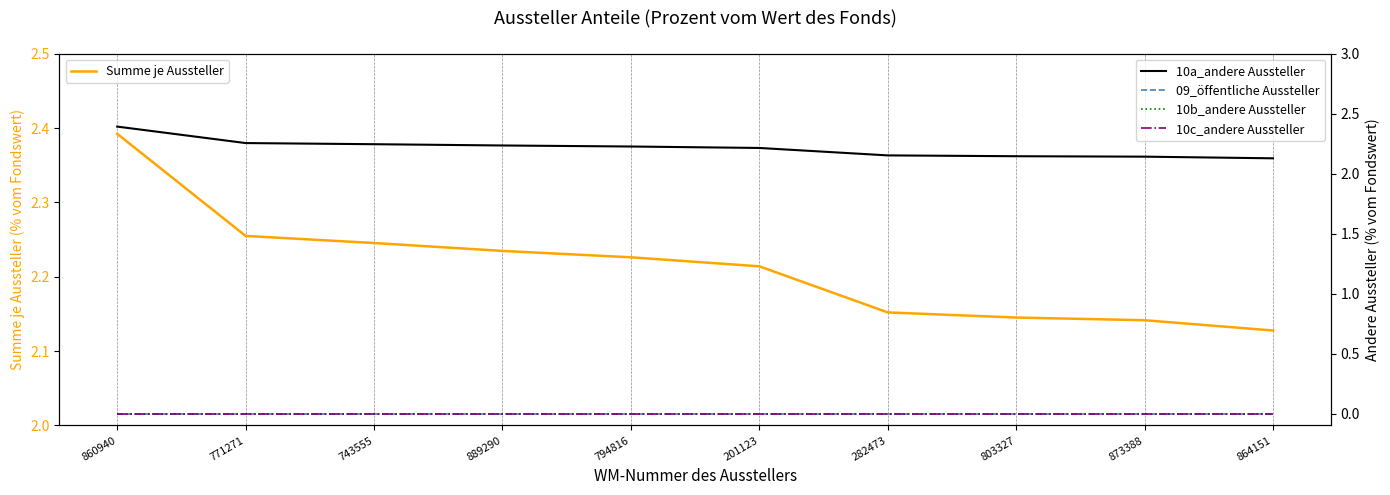

What is the value of the 10a_andere Aussteller point at the 5th from the left?

2.2